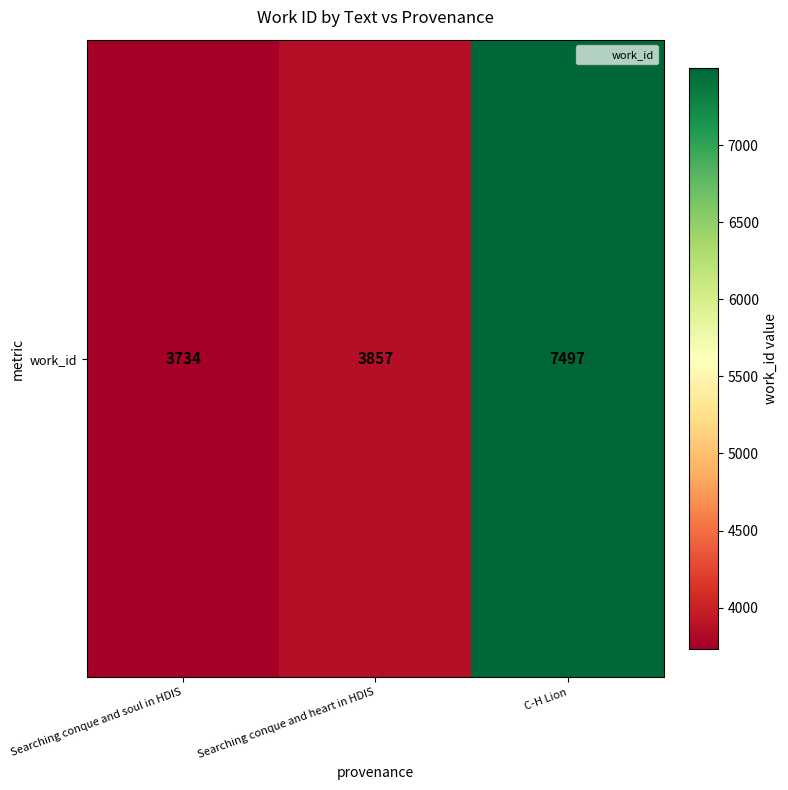

Reading left to right, extract all data points from this chart.

3734	3857	7497